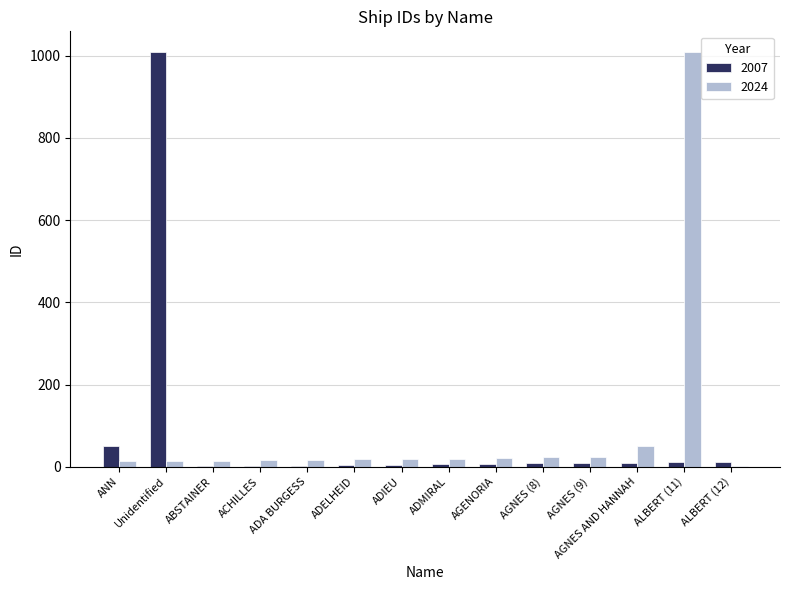

True or false: 2007 has a value of 51 at ANN.

True